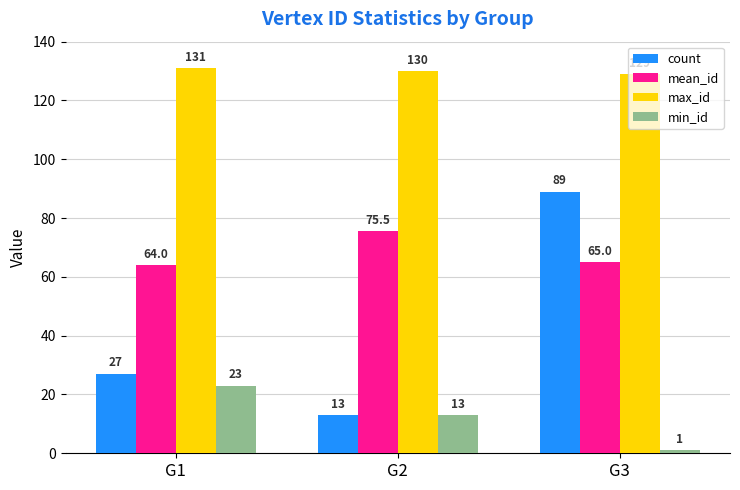

How many categories are shown in the chart?

3